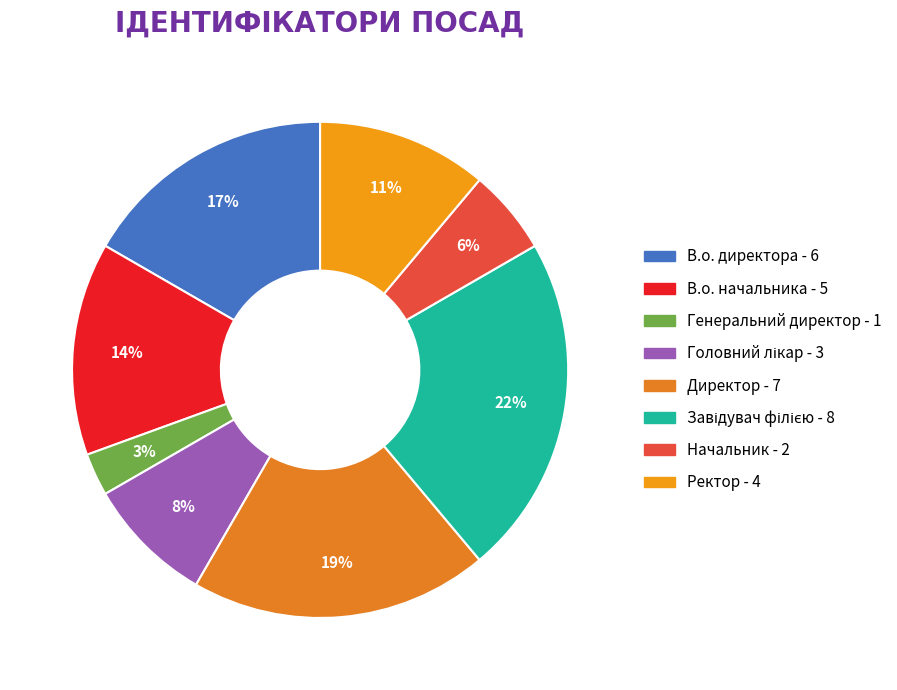

To the nearest percent, what is the difference between the В.о. директора and Завідувач філією slice percentages?

6%